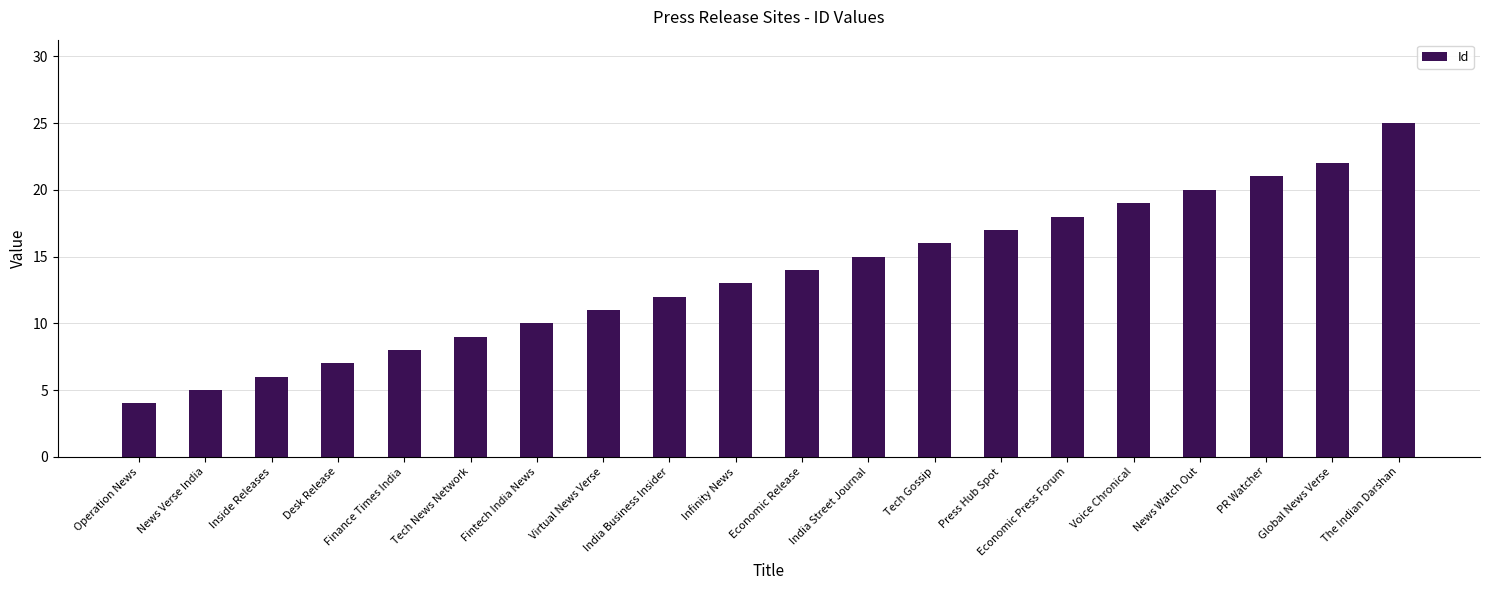

Rank the categories by value from highest to lowest.

The Indian Darshan, Global News Verse, PR Watcher, News Watch Out, Voice Chronical, Economic Press Forum, Press Hub Spot, Tech Gossip, India Street Journal, Economic Release, Infinity News, India Business Insider, Virtual News Verse, Fintech India News, Tech News Network, Finance Times India, Desk Release, Inside Releases, News Verse India, Operation News